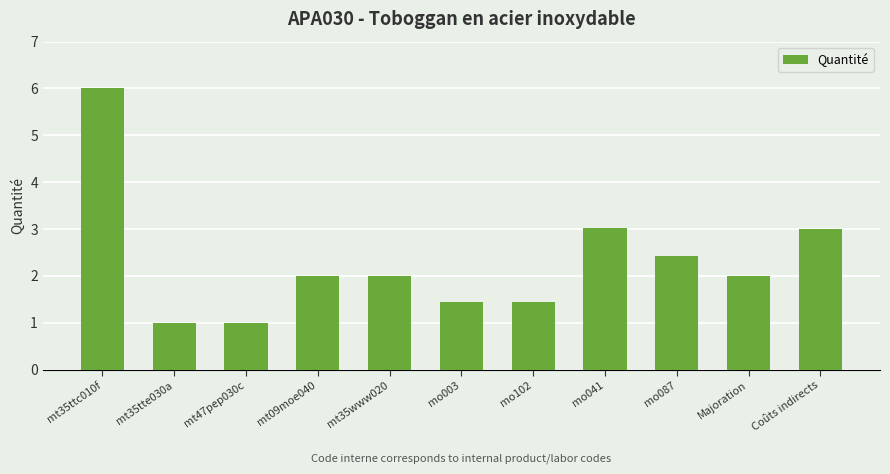

What is the difference between the maximum and second lowest values?

5.0